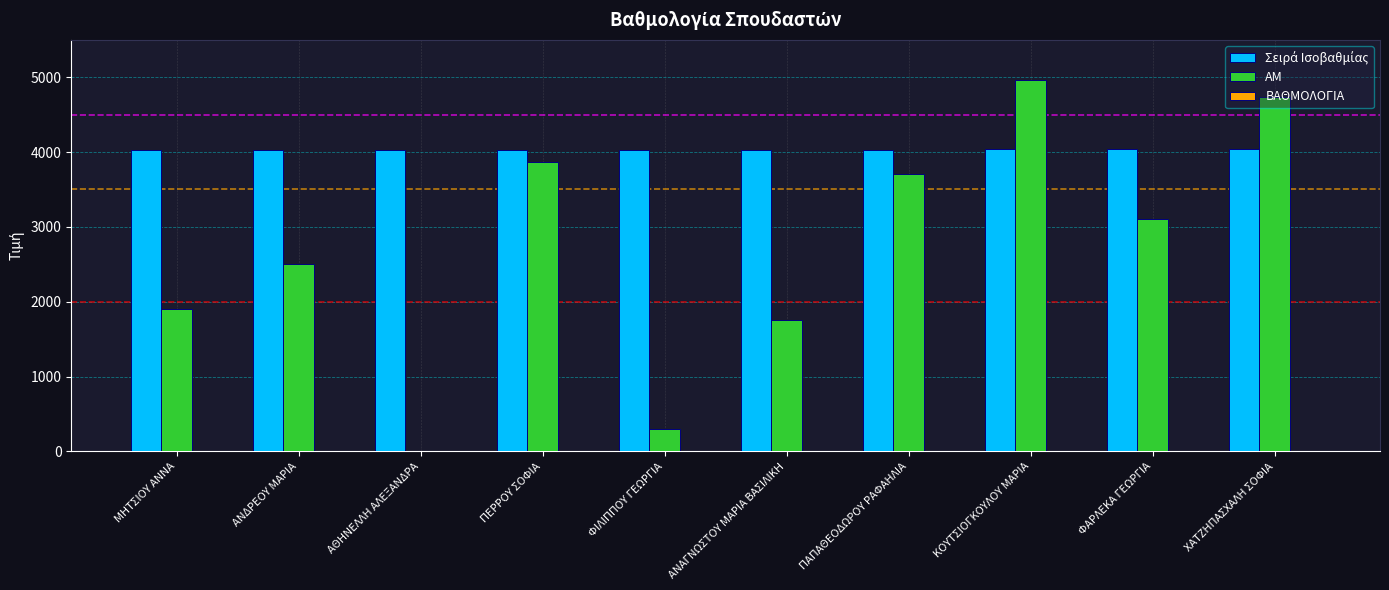

What is the spread (max minus min) of values at ΦΙΛΙΠΠΟΥ ΓΕΩΡΓΙΑ?

4024